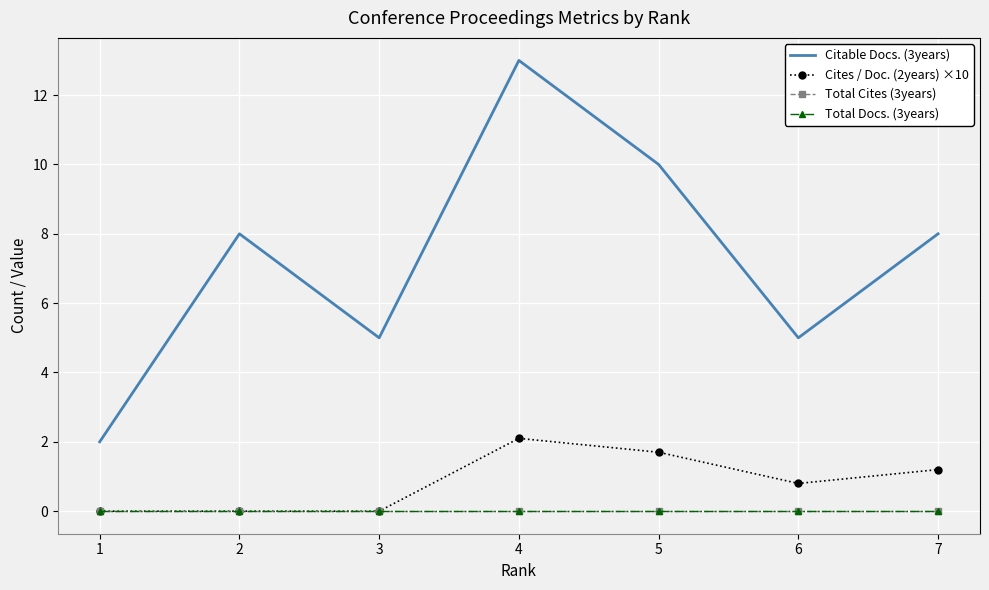

Reading right to left, transcribe all the data shown in this chart.

Citable Docs. (3years): 7=8.0	6=5.0	5=10.0	4=13.0	3=5.0	2=8.0	1=2.0
Cites / Doc. (2years) ×10: 7=1.2	6=0.8	5=1.7	4=2.1	3=0.0	2=0.0	1=0.0
Total Cites (3years): 7=0.0	6=0.0	5=0.0	4=0.0	3=0.0	2=0.0	1=0.0
Total Docs. (3years): 7=0.0	6=0.0	5=0.0	4=0.0	3=0.0	2=0.0	1=0.0